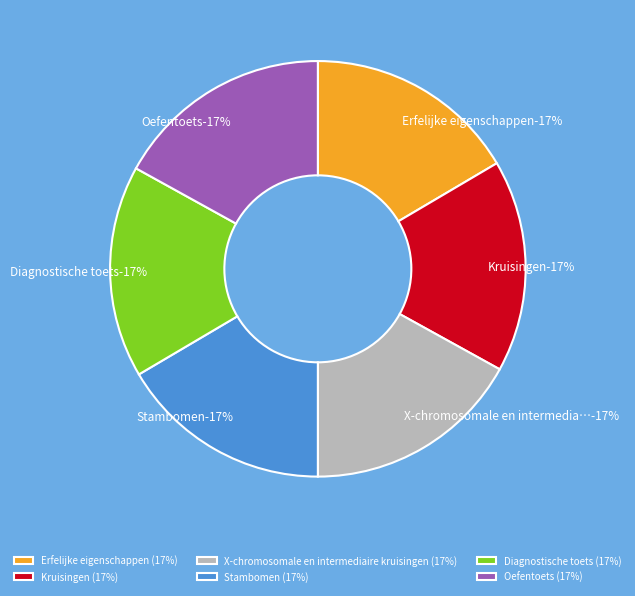

How many slices are in this pie chart?

6